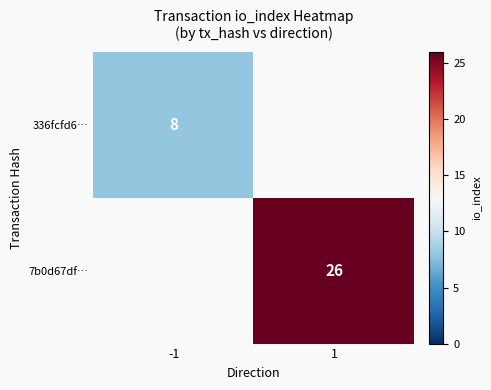

What is the minimum value shown in the chart?

8.0